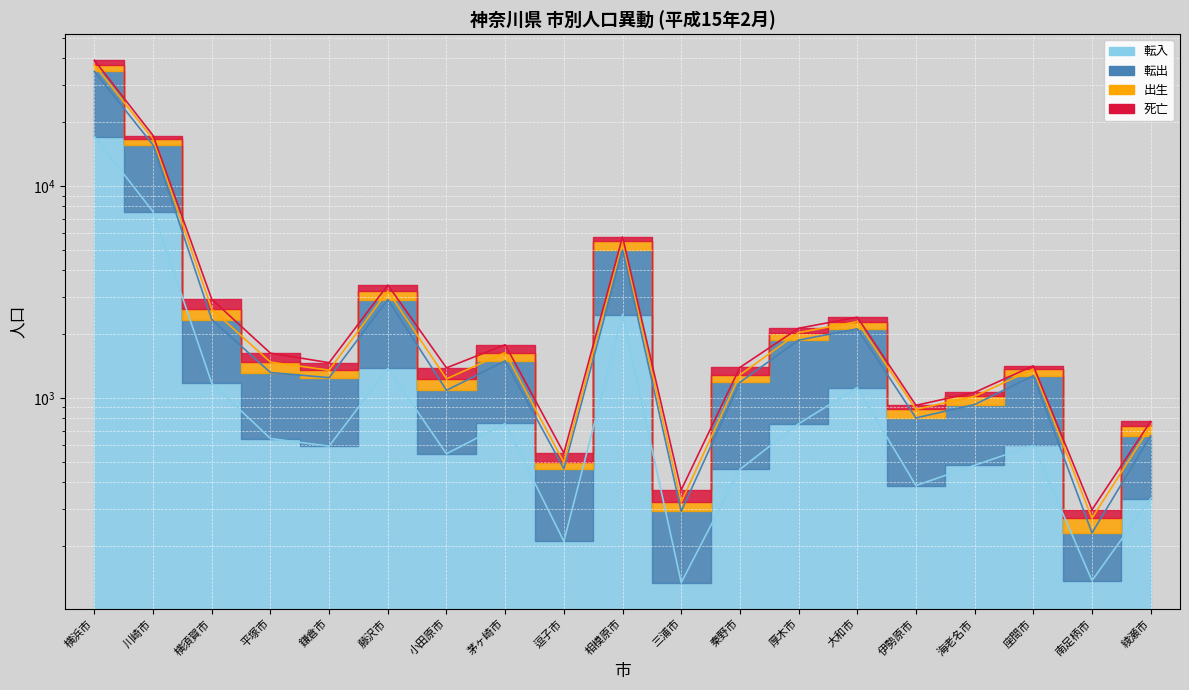

How many distinct data groups are displayed?

4